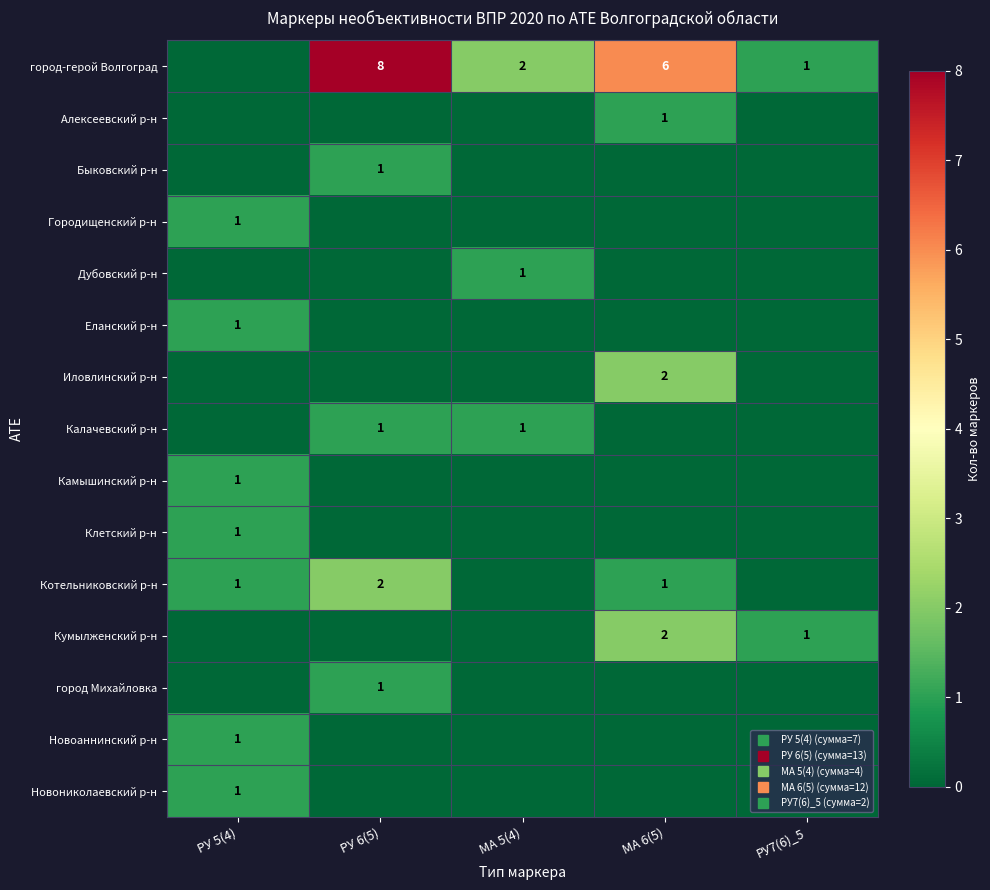

Rank the series by their maximum value, from lowest to highest.

Алексеевский р-н, Быковский р-н, Городищенский р-н, Дубовский р-н, Еланский р-н, Калачевский р-н, Камышинский р-н, Клетский р-н, город Михайловка, Новоаннинский р-н, Новониколаевский р-н, Иловлинский р-н, Котельниковский р-н, Кумылженский р-н, город-герой Волгоград